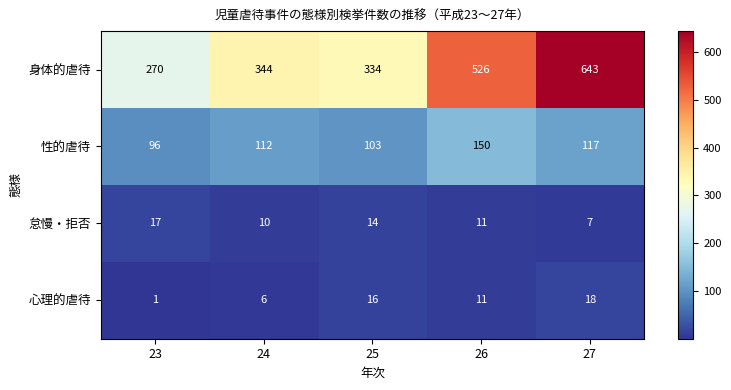

What is the difference between the maximum and second lowest values in the 心理的虐待 series?

12